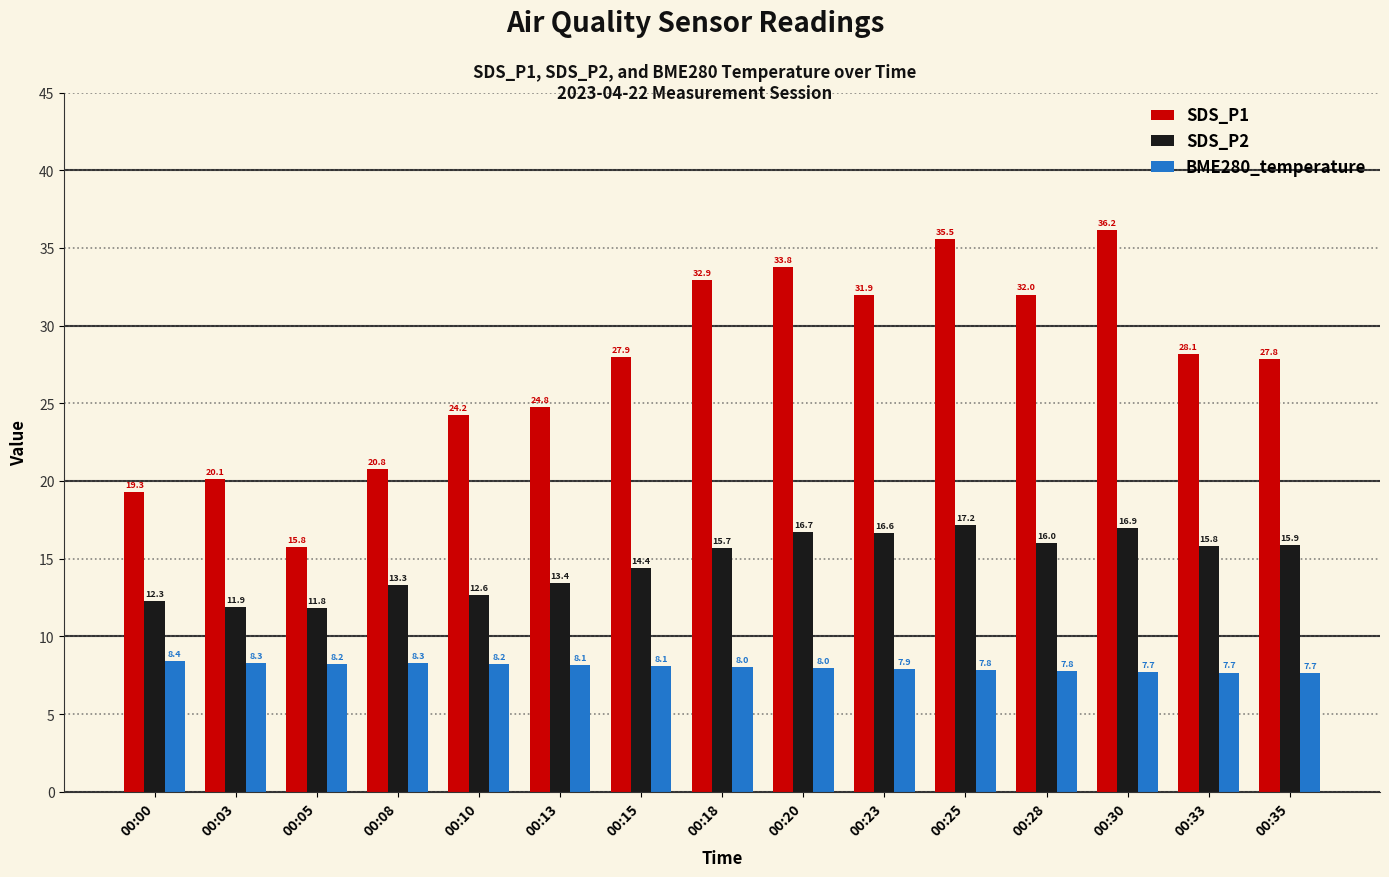

Where does the SDS_P2 series first go above 15?

00:18